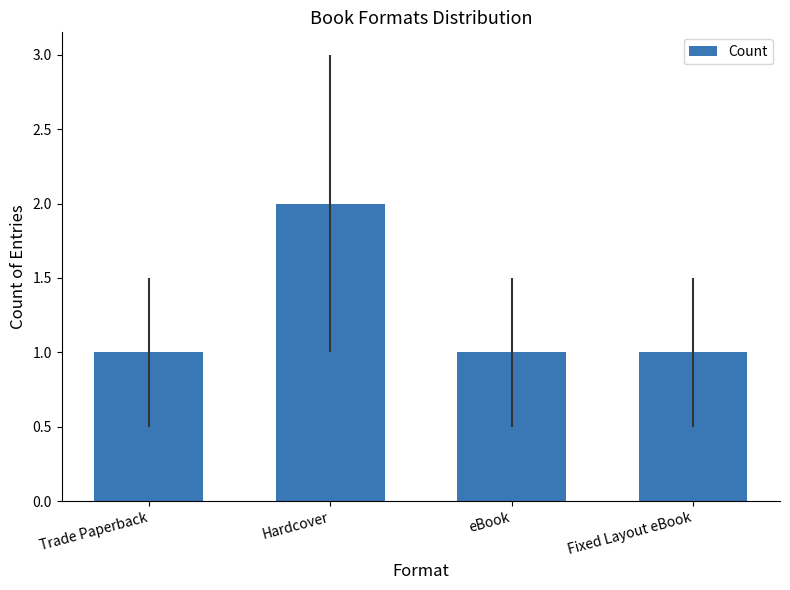

What is the label of the 2nd bar from the right?

eBook